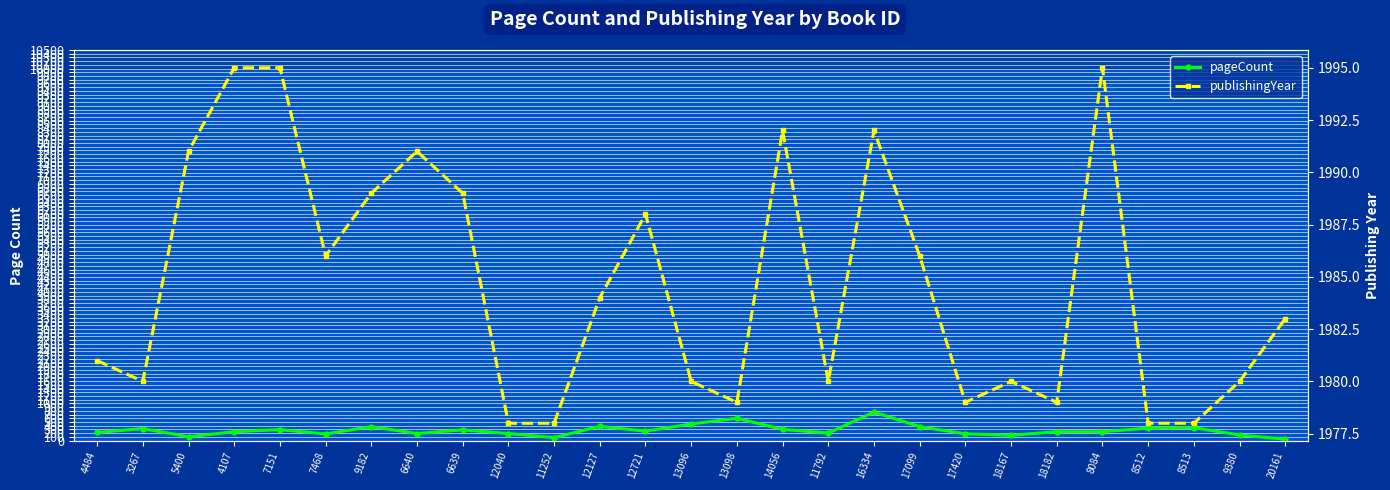

What is the label of the 5th point from the right?

8084